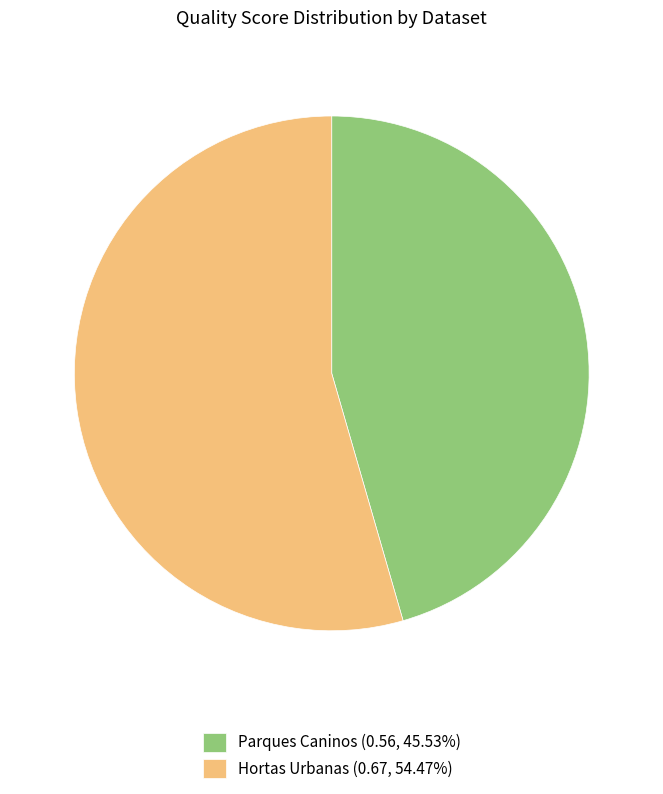

Combined, do Hortas Urbanas (0.67, 54.47%) and Parques Caninos (0.56, 45.53%) account for over 50%?

Yes